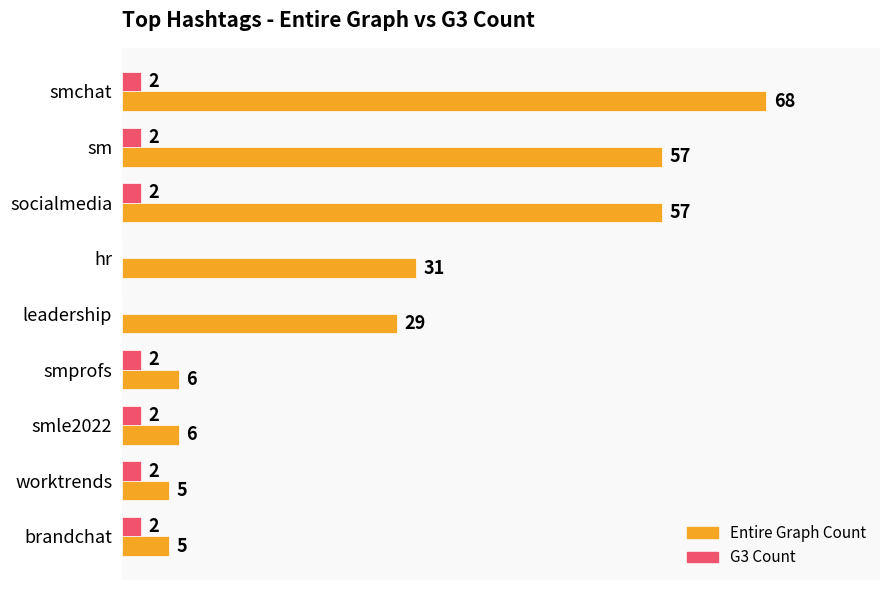

At which label is Entire Graph Count closest to 36?

hr